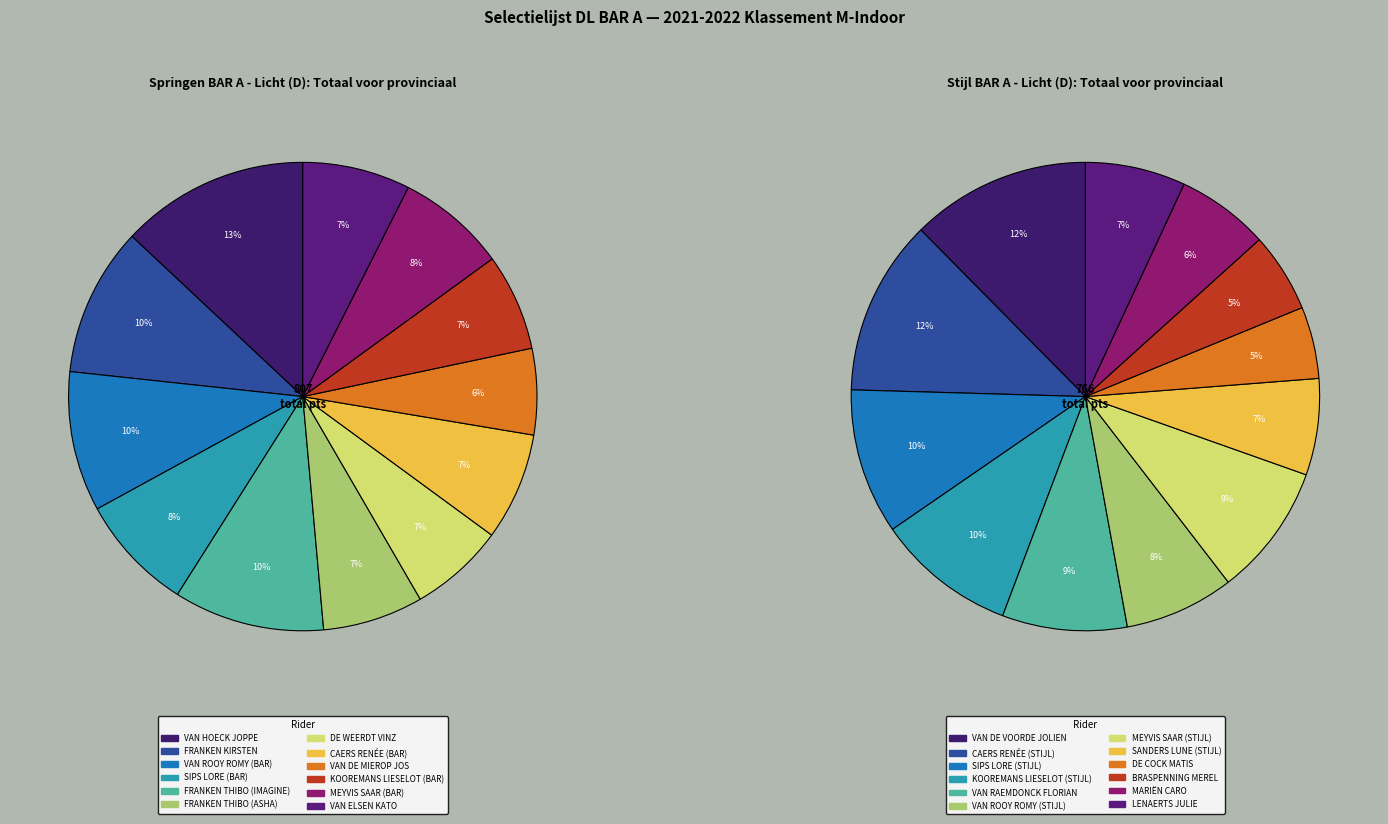

To the nearest percent, what is the combined percentage of KOOREMANS LIESELOT (BAR) and FRANKEN THIBO (IMAGINE)?

17%